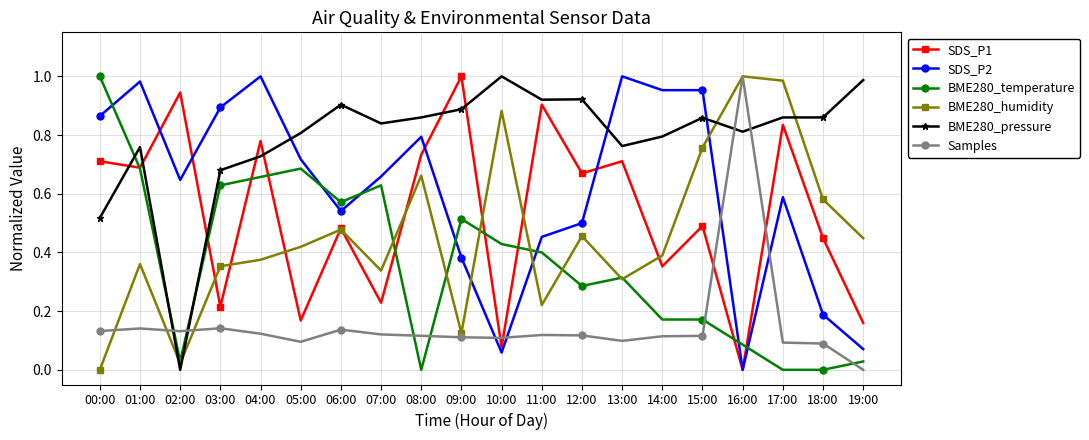

At which category does BME280_humidity reach its first local peak?

01:00